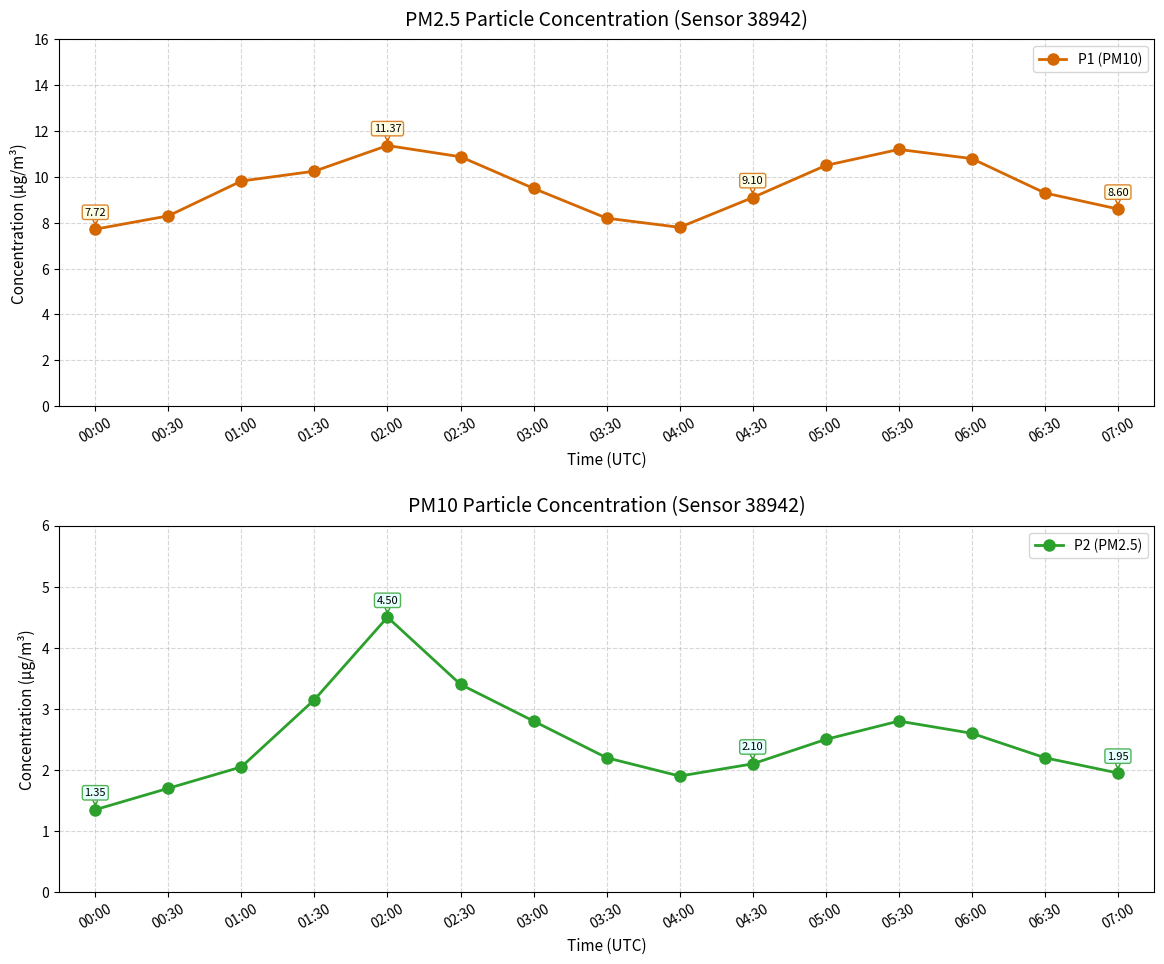

What is the difference between the maximum and second lowest values in the P1 (PM10) series?

3.6